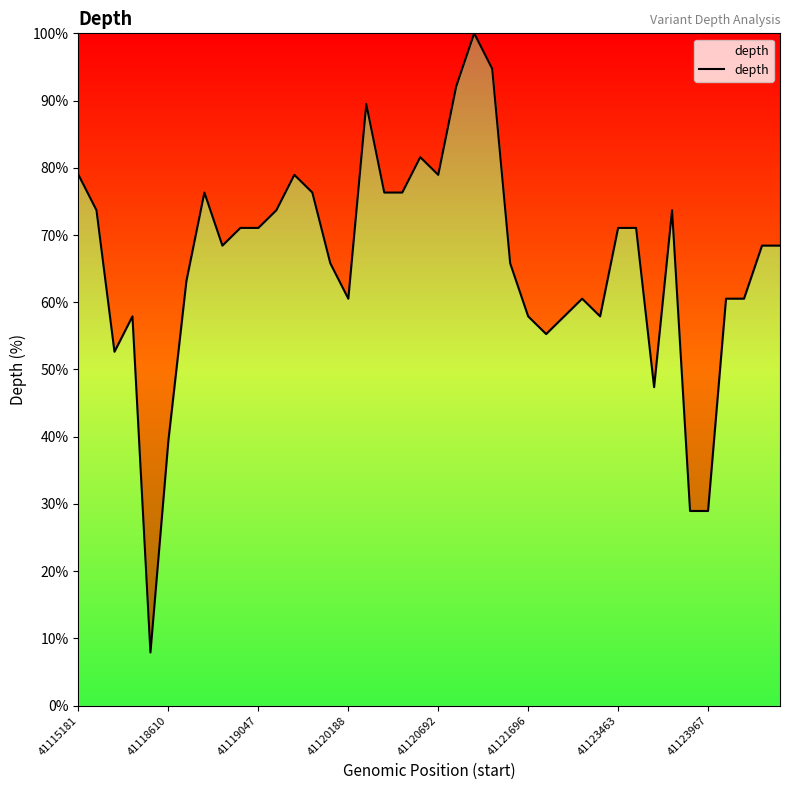

How many lines are shown in the chart?

1